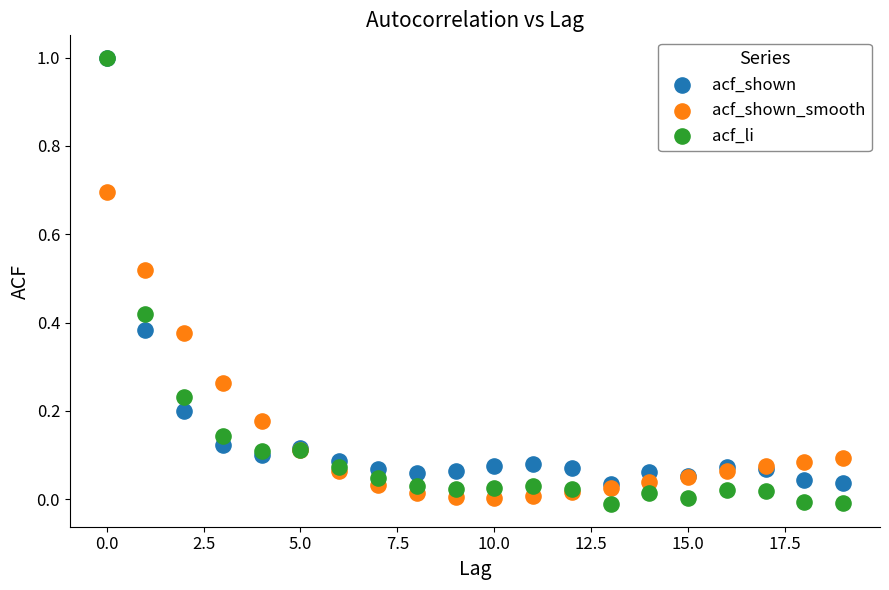

What are all the series names shown in the legend?

acf_shown, acf_shown_smooth, acf_li